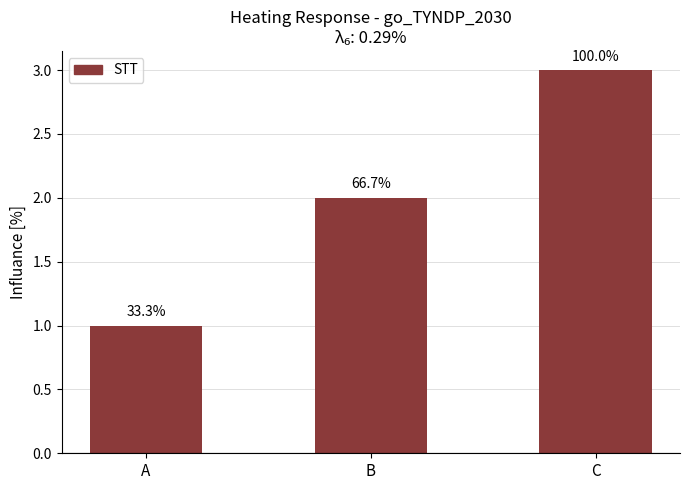

Are the bars horizontal?

No